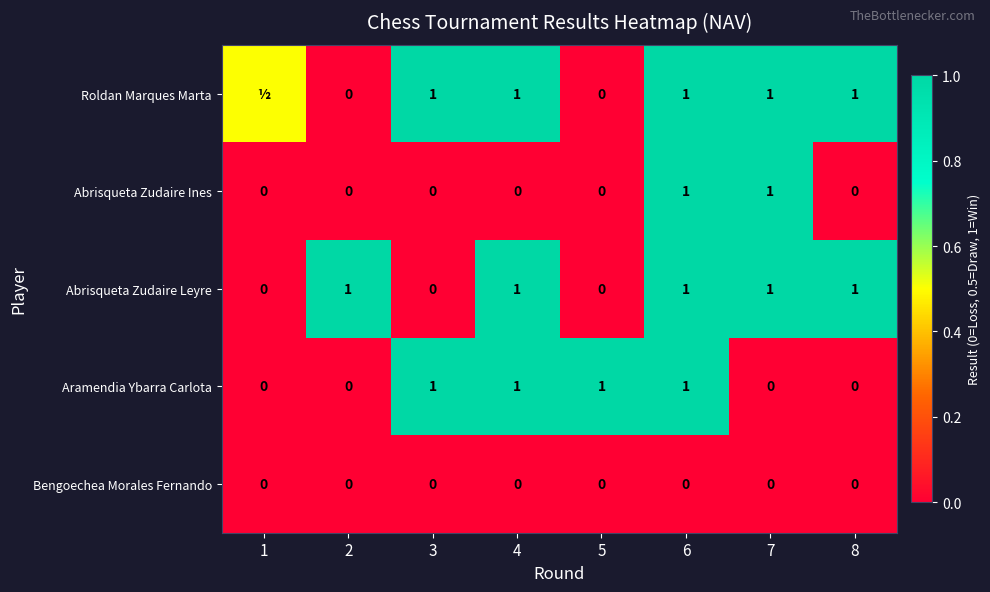

What is the total value across all series at 2?

1.0